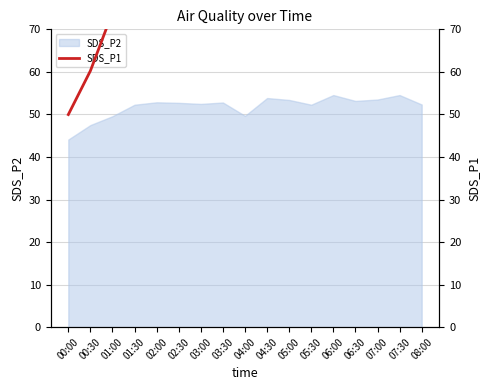

Rank the categories by value from lowest to highest.

00:00, 00:30, 01:00, 04:00, 08:00, 02:30, 03:30, 06:30, 07:00, 03:00, 01:30, 05:30, 04:30, 02:00, 05:00, 07:30, 06:00